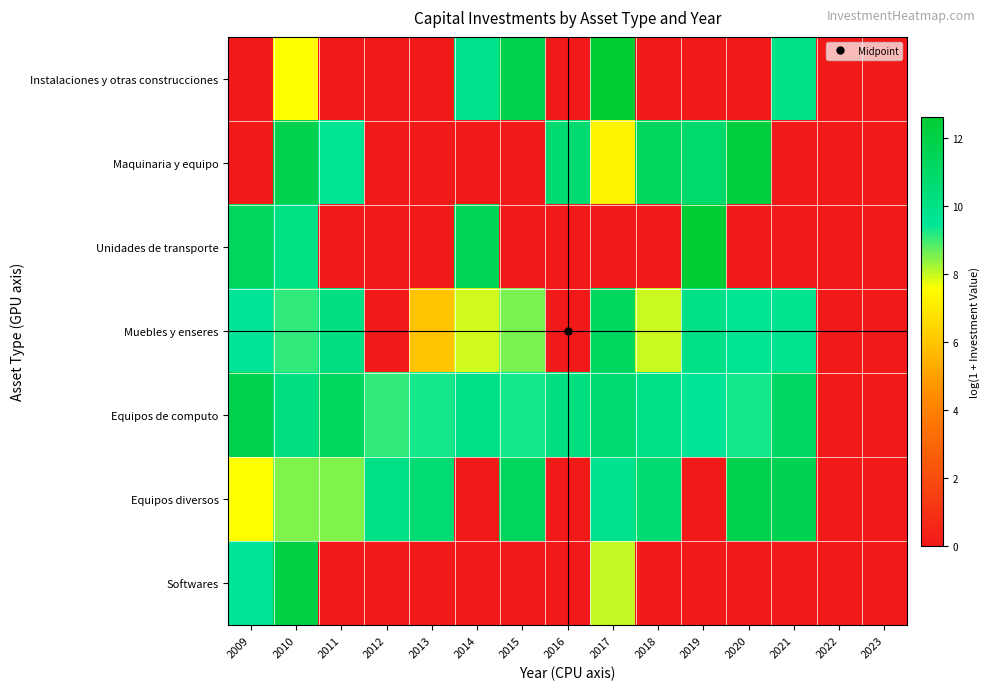

Reading right to left, transcribe all the data shown in this chart.

Instalaciones y otras construcciones: 2023=0.0	2022=0.0	2021=10.0	2020=0.0	2019=0.0	2018=0.0	2017=12.6	2016=0.0	2015=11.8	2014=9.8	2013=0.0	2012=0.0	2011=0.0	2010=7.6	2009=0.0
Maquinaria y equipo: 2023=0.0	2022=0.0	2021=0.0	2020=12.3	2019=10.8	2018=11.4	2017=7.3	2016=10.7	2015=0.0	2014=0.0	2013=0.0	2012=0.0	2011=9.7	2010=11.7	2009=0.0
Unidades de transporte: 2023=0.0	2022=0.0	2021=0.0	2020=0.0	2019=12.6	2018=0.0	2017=0.0	2016=0.0	2015=0.0	2014=11.5	2013=0.0	2012=0.0	2011=0.0	2010=10.1	2009=11.3
Muebles y enseres: 2023=0.0	2022=0.0	2021=9.7	2020=9.6	2019=10.0	2018=8.0	2017=11.2	2016=0.0	2015=8.6	2014=7.9	2013=5.9	2012=0.0	2011=10.2	2010=9.1	2009=9.5
Equipos de computo: 2023=0.0	2022=0.0	2021=11.1	2020=9.3	2019=9.5	2018=10.0	2017=10.7	2016=10.2	2015=9.3	2014=10.1	2013=9.3	2012=9.1	2011=11.2	2010=10.2	2009=11.7
Equipos diversos: 2023=0.0	2022=0.0	2021=11.7	2020=11.7	2019=0.0	2018=10.7	2017=9.8	2016=0.0	2015=11.3	2014=0.0	2013=10.6	2012=10.0	2011=8.5	2010=8.5	2009=7.6
Softwares: 2023=0.0	2022=0.0	2021=0.0	2020=0.0	2019=0.0	2018=0.0	2017=8.0	2016=0.0	2015=0.0	2014=0.0	2013=0.0	2012=0.0	2011=0.0	2010=12.0	2009=9.5